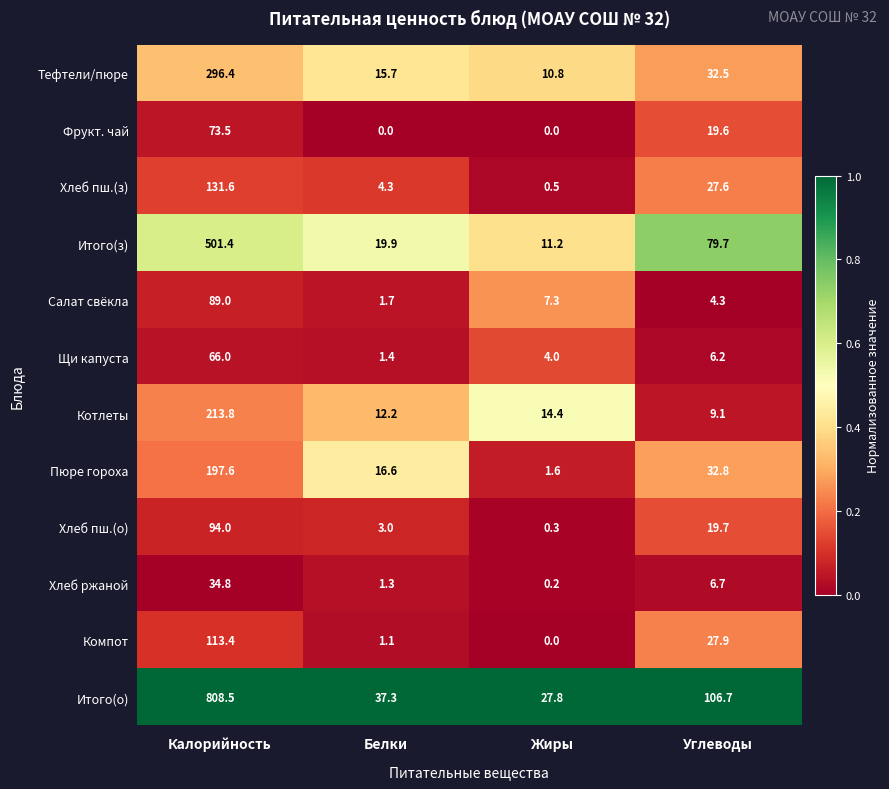

Where is Итого(з) nearest to the value 256?

Углеводы